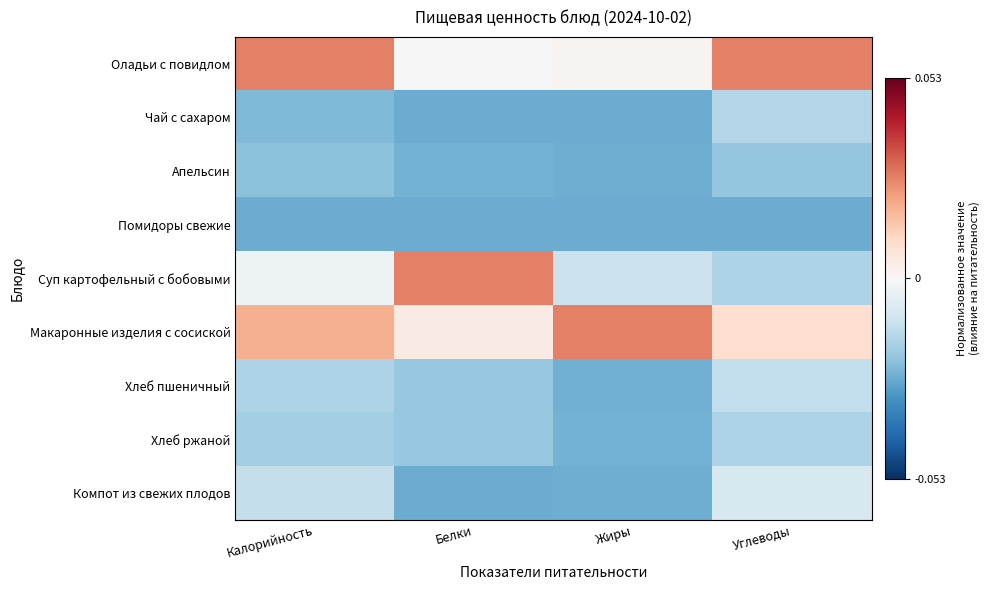

Reading right to left, transcribe all the data shown in this chart.

Оладьи с повидлом: Углеводы=0.0	Жиры=0.0	Белки=-0.0	Калорийность=0.0
Чай с сахаром: Углеводы=-0.0	Жиры=-0.0	Белки=-0.0	Калорийность=-0.0
Апельсин: Углеводы=-0.0	Жиры=-0.0	Белки=-0.0	Калорийность=-0.0
Помидоры свежие: Углеводы=-0.0	Жиры=-0.0	Белки=-0.0	Калорийность=-0.0
Суп картофельный с бобовыми: Углеводы=-0.0	Жиры=-0.0	Белки=0.0	Калорийность=-0.0
Макаронные изделия с сосиской: Углеводы=0.0	Жиры=0.0	Белки=0.0	Калорийность=0.0
Хлеб пшеничный: Углеводы=-0.0	Жиры=-0.0	Белки=-0.0	Калорийность=-0.0
Хлеб ржаной: Углеводы=-0.0	Жиры=-0.0	Белки=-0.0	Калорийность=-0.0
Компот из свежих плодов: Углеводы=-0.0	Жиры=-0.0	Белки=-0.0	Калорийность=-0.0